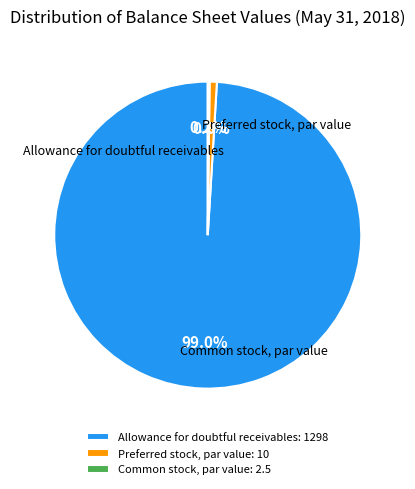

Is it true that Allowance for doubtful receivables is 91% of the pie?

False